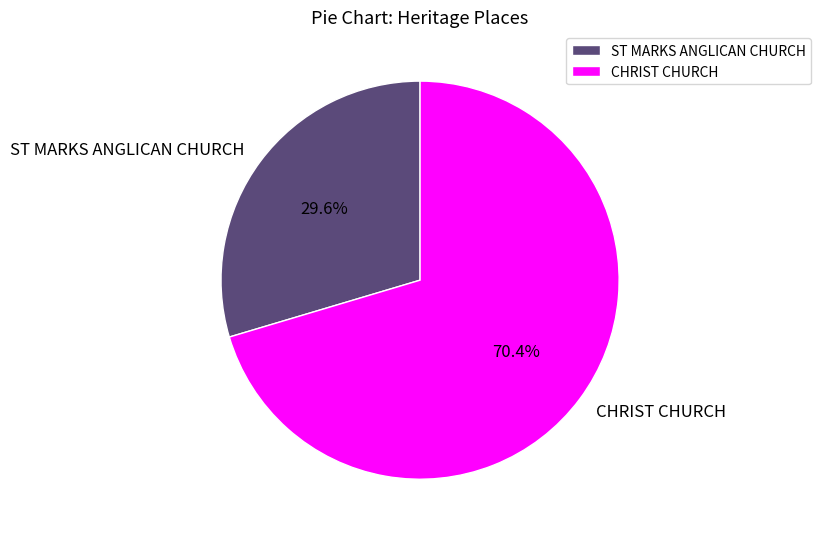

Is there a majority slice in this chart?

Yes